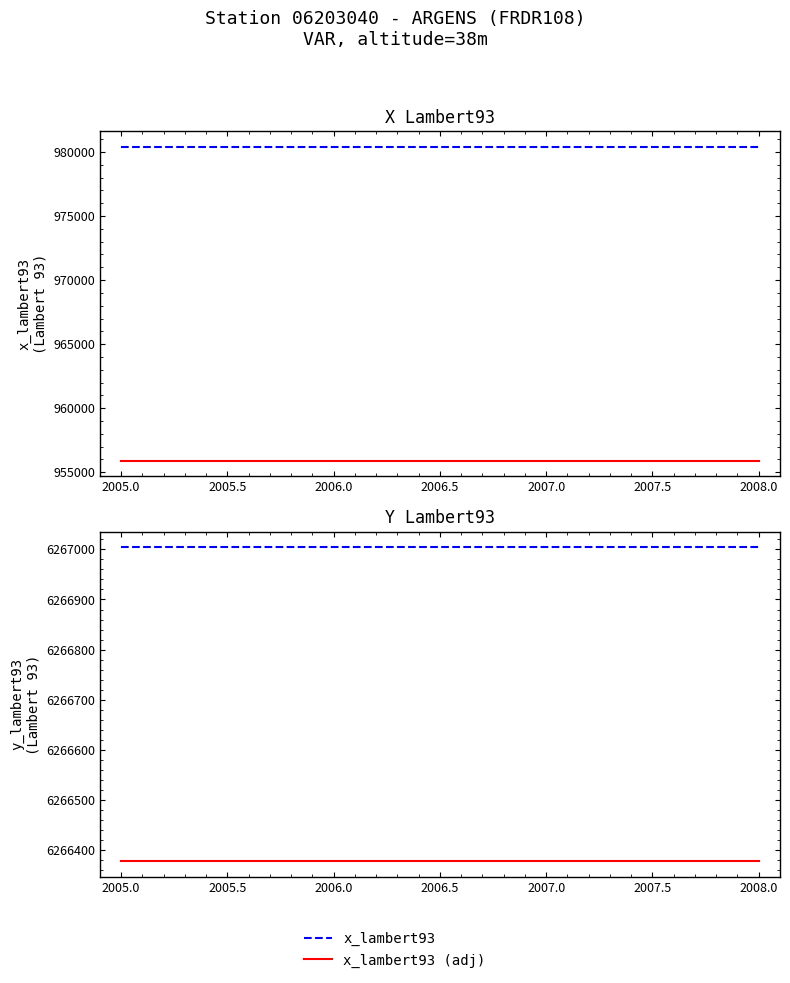

Reading right to left, extract all data points from this chart.

x_lambert93: 980405.0	980405.0	980405.0	980405.0
x_lambert93 (adj): 955894.9	955894.9	955894.9	955894.9
y_lambert93: 6267004.0	6267004.0	6267004.0	6267004.0
y_lambert93 (adj): 6266377.3	6266377.3	6266377.3	6266377.3